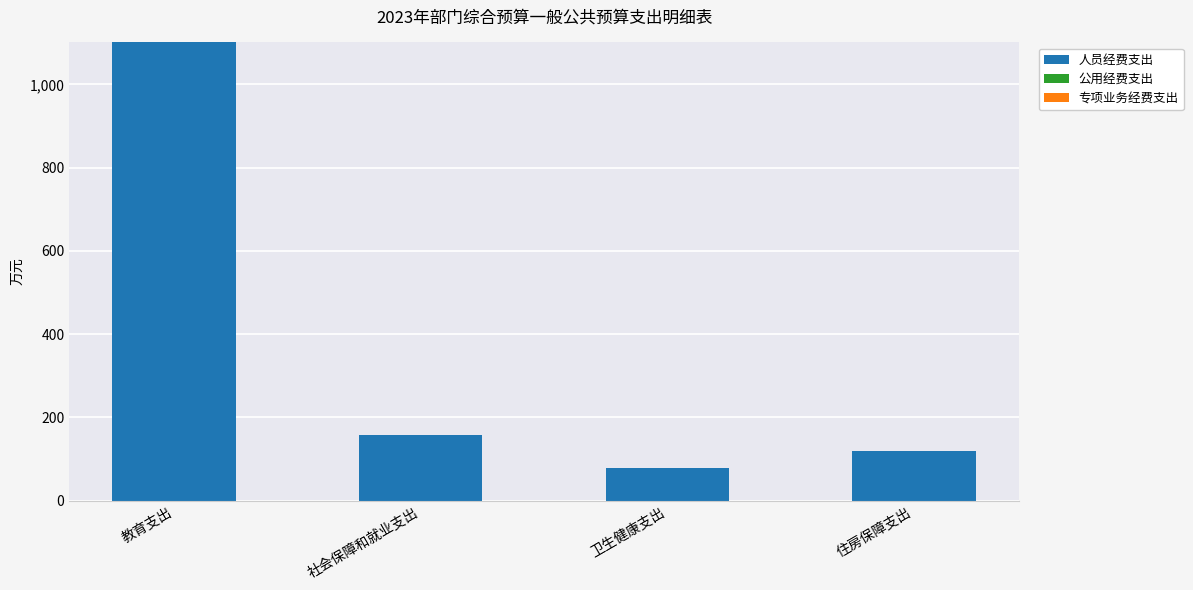

What is the greatest value displayed?

1100.8